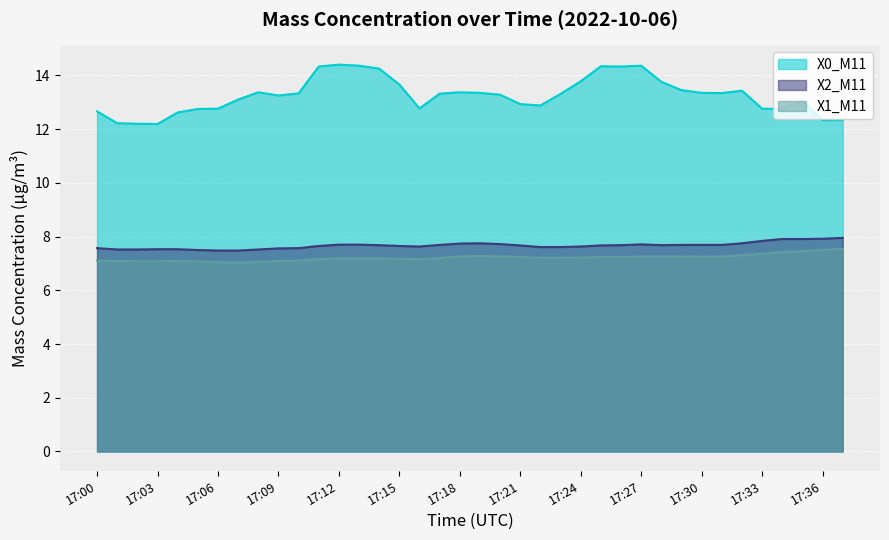

The X1_M11 series shows 10.8 at 17:26. True or false?

False